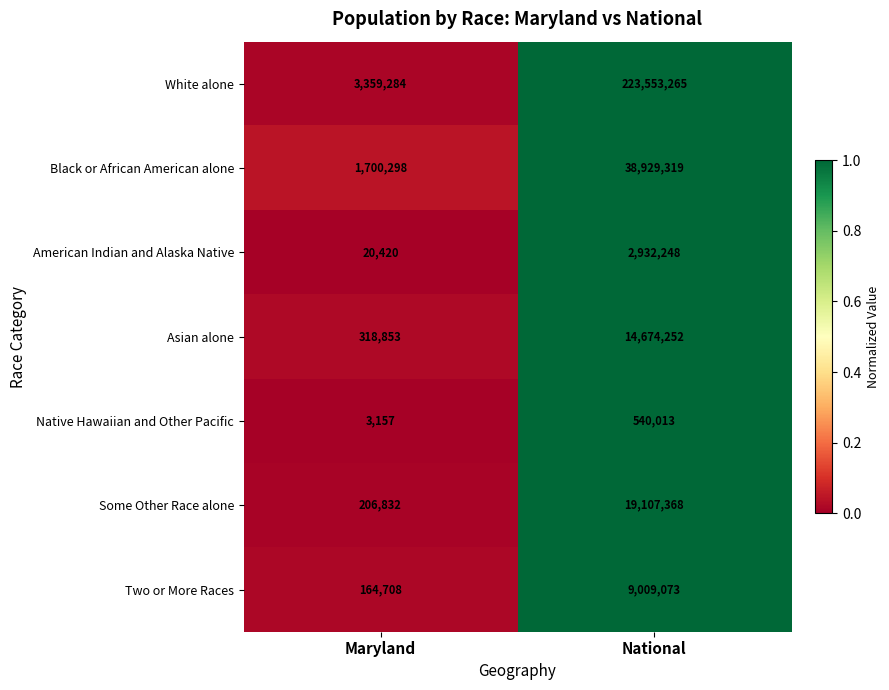

What is the average value of the American Indian and Alaska Native series?

1476334